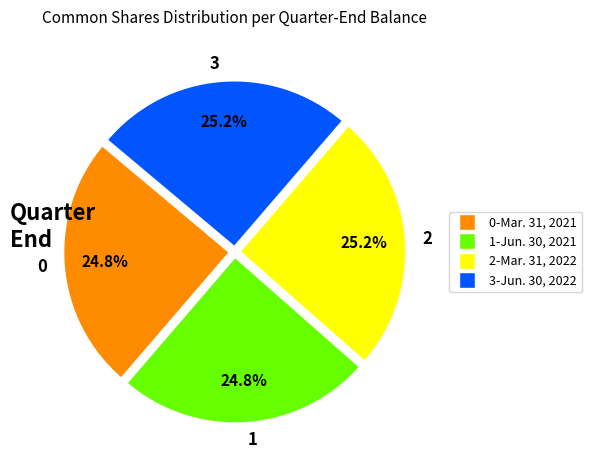

What is the ratio of the value at 1 to the value at 0?

1.0